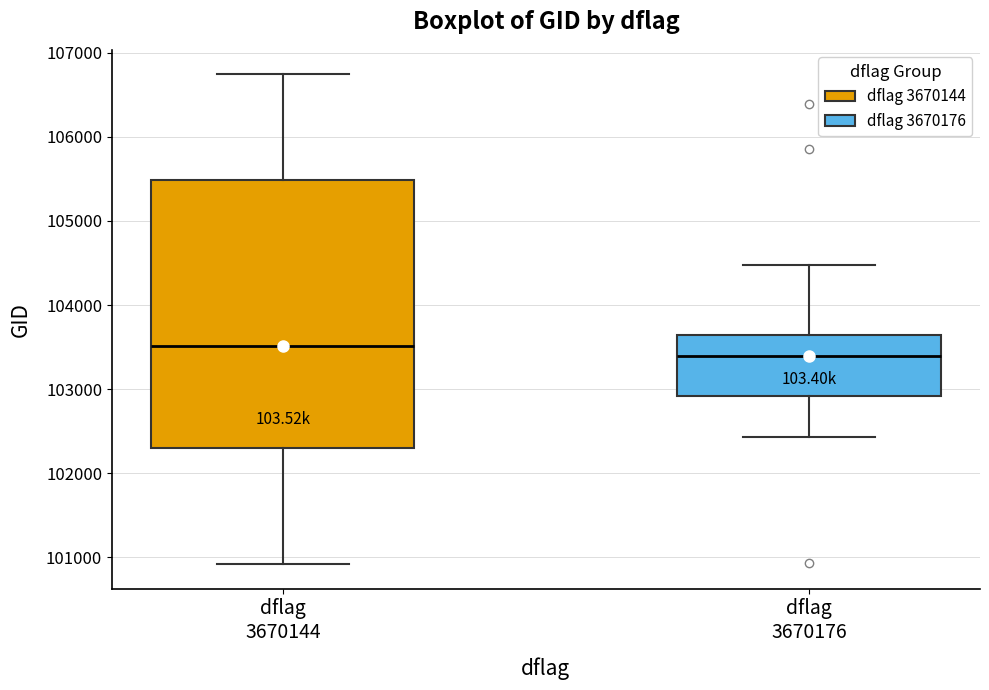

Which box is the tallest, from its lower edge to its upper edge?

dflag 3670144